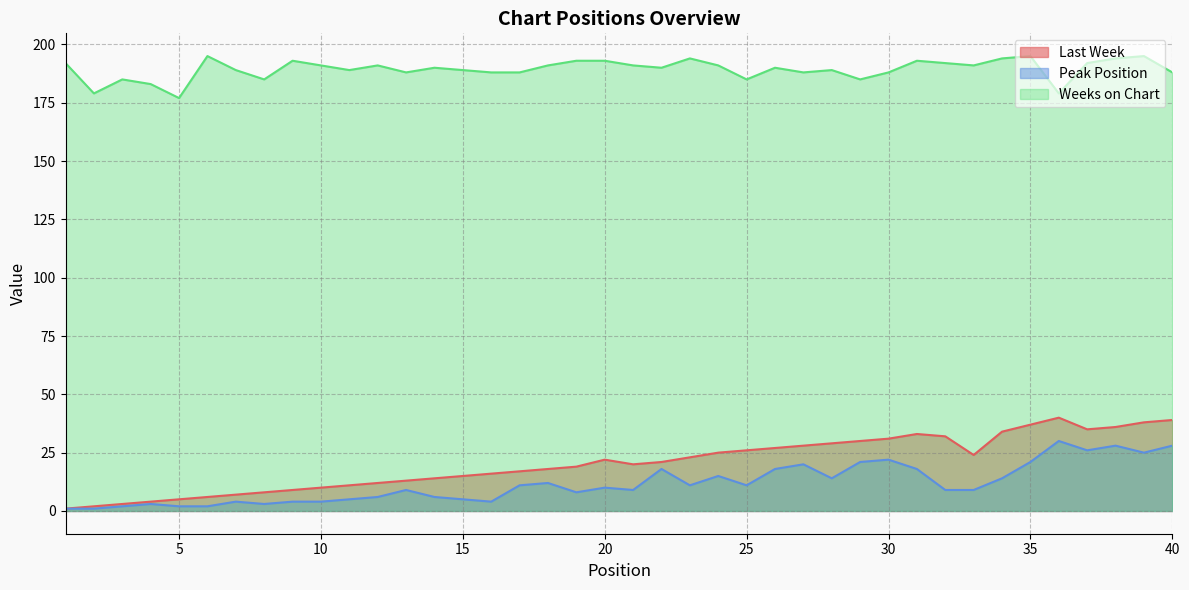

At how many categories does at least one series exceed 172?

40